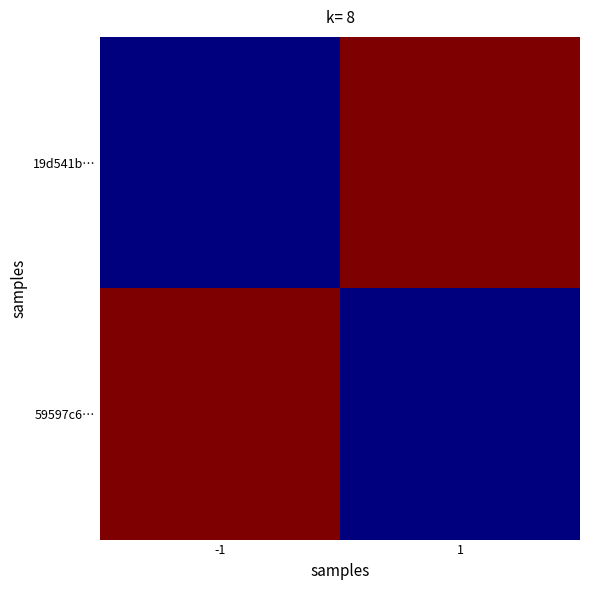

What is the minimum value shown in the chart?

5